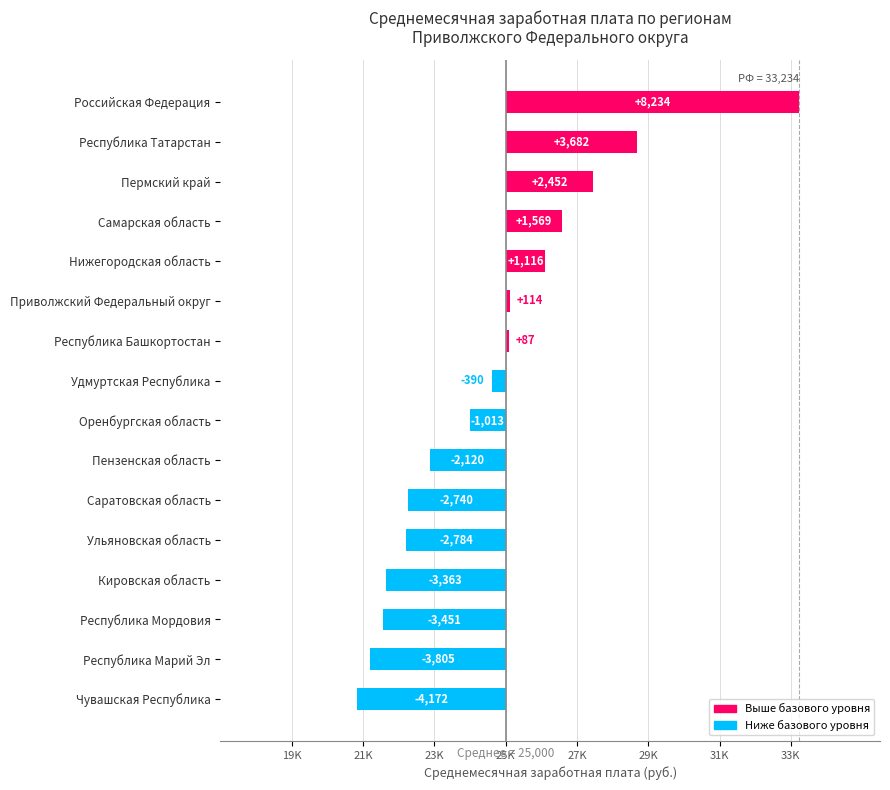

Reading right to left, what are all the values shown in this chart?

8234.0	3681.9	2452.4	1569.4	1116.4	114.0	86.9	-390.5	-1013.3	-2119.7	-2740.4	-2783.9	-3362.9	-3450.6	-3805.3	-4172.5